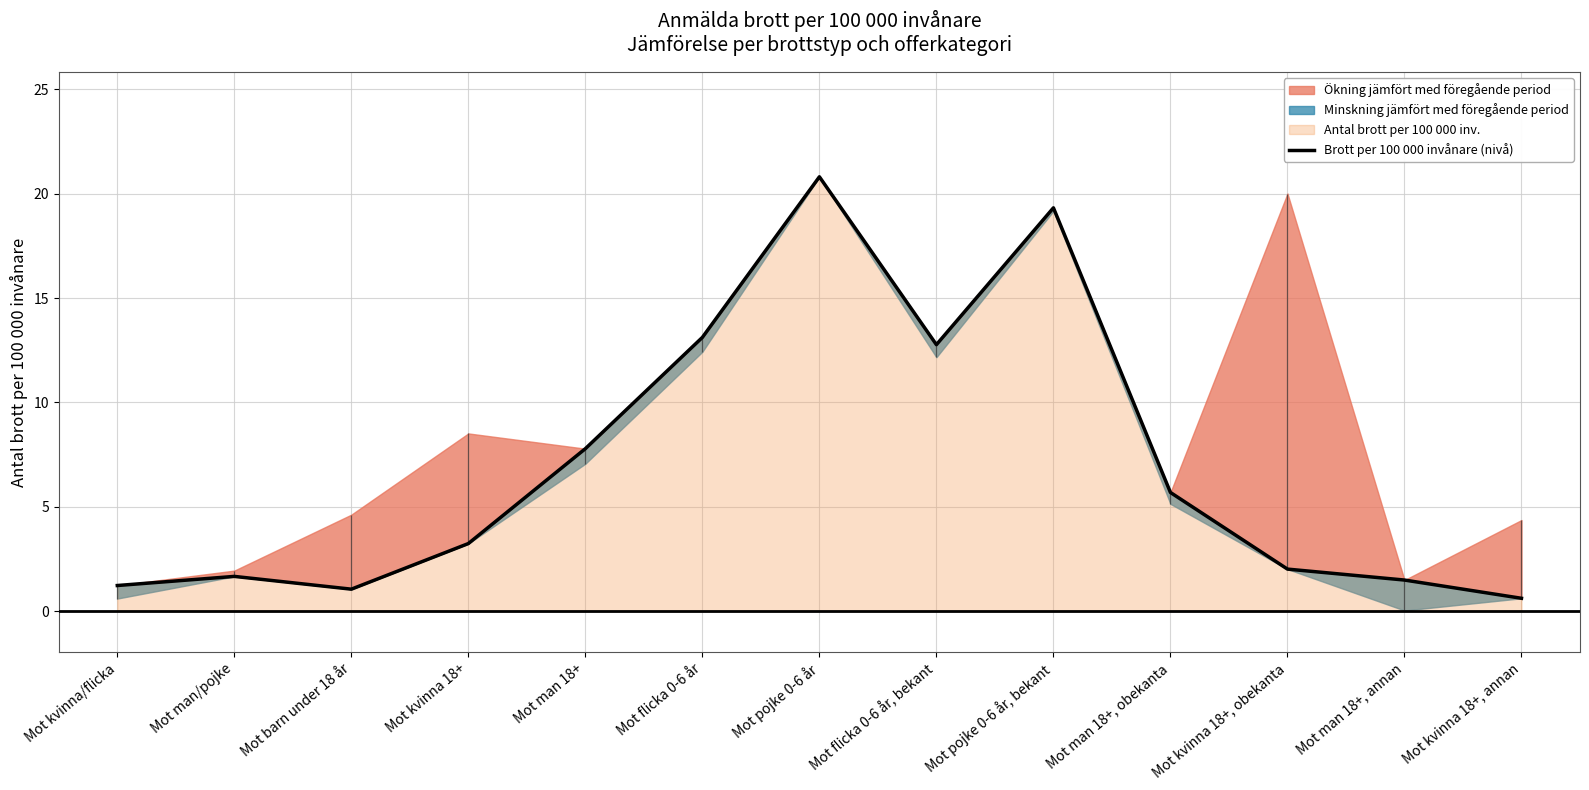

What position from the left is Mot man 18+?

5